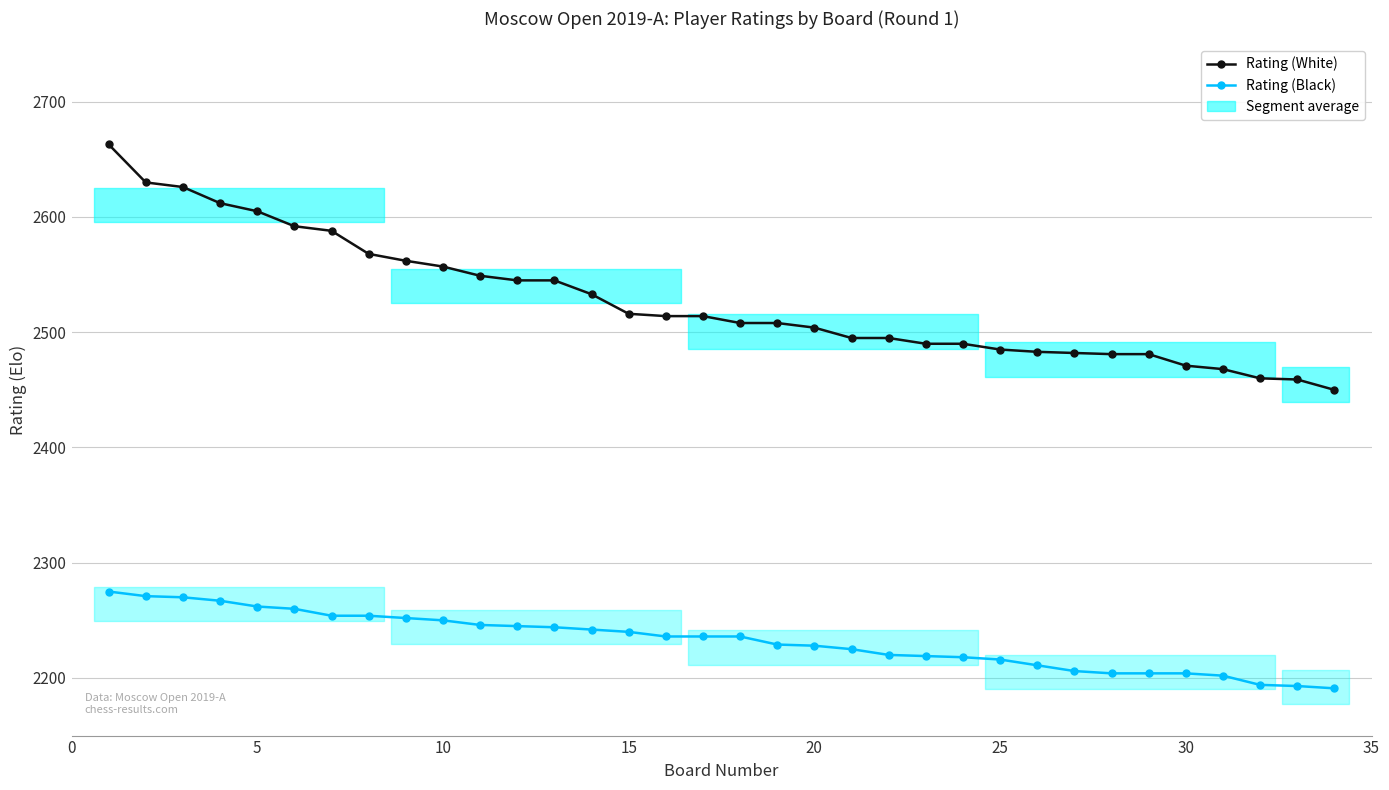

Does the chart have visible grid lines?

Yes